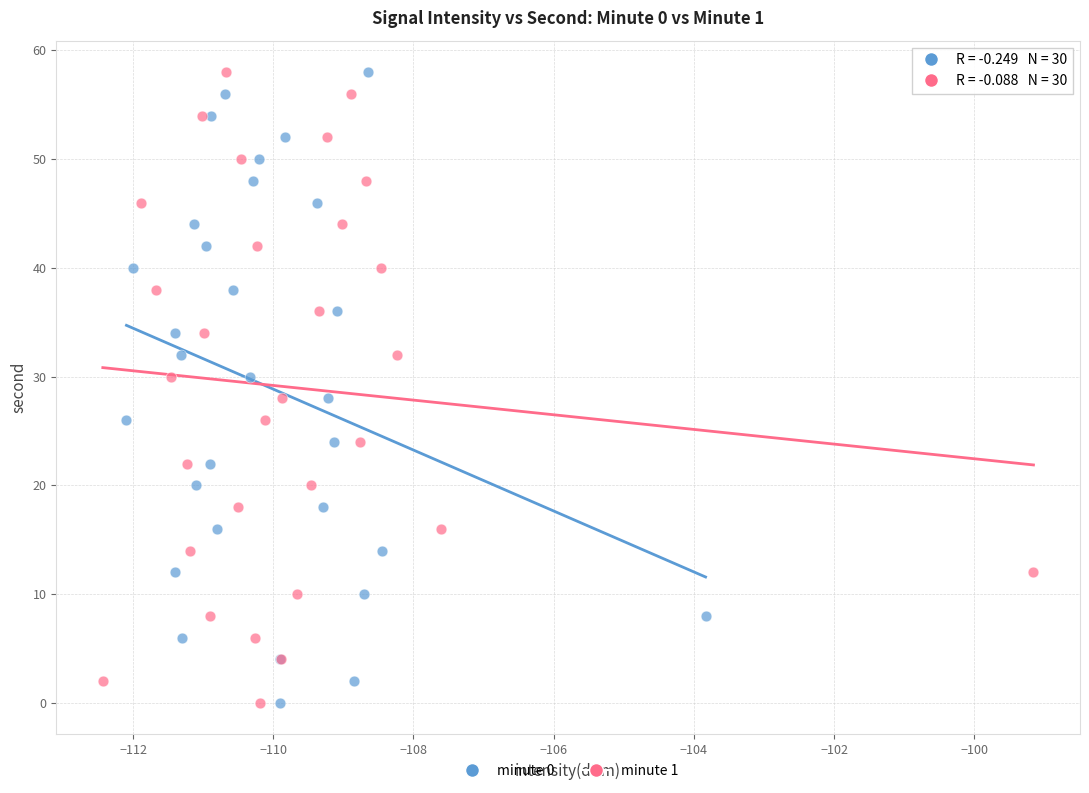

What are all the series names shown in the legend?

minute 0, minute 1